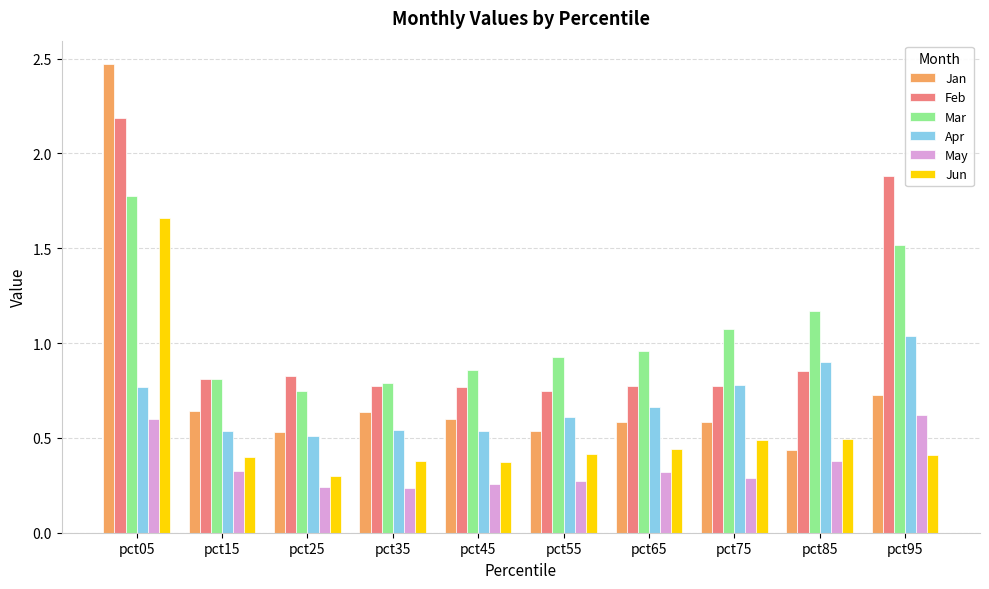

Where is Apr nearest to the value 0?

pct25